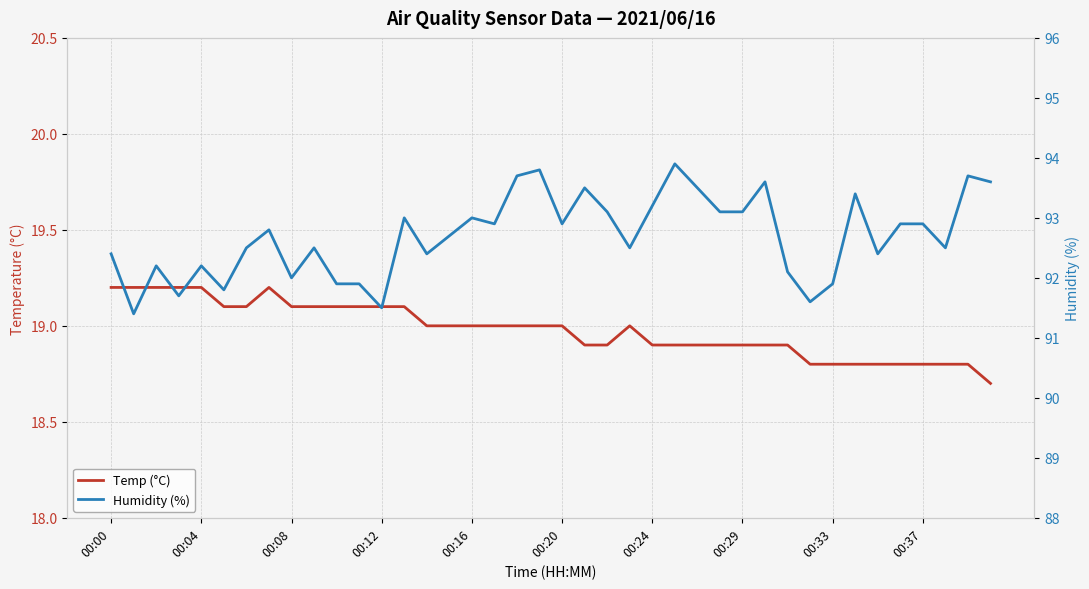

True or false: Humidity (%) and Temp (°C) intersect in this chart.

False